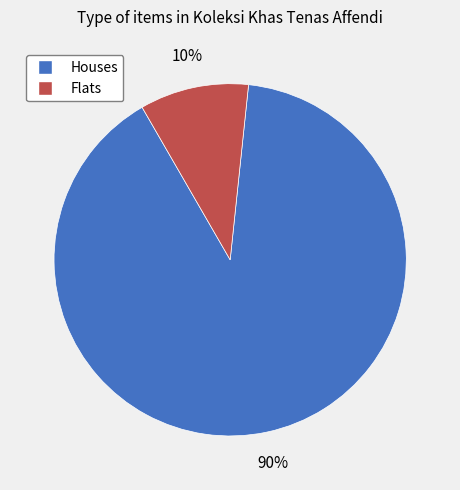

Is there any slice that represents more than half of the pie?

Yes